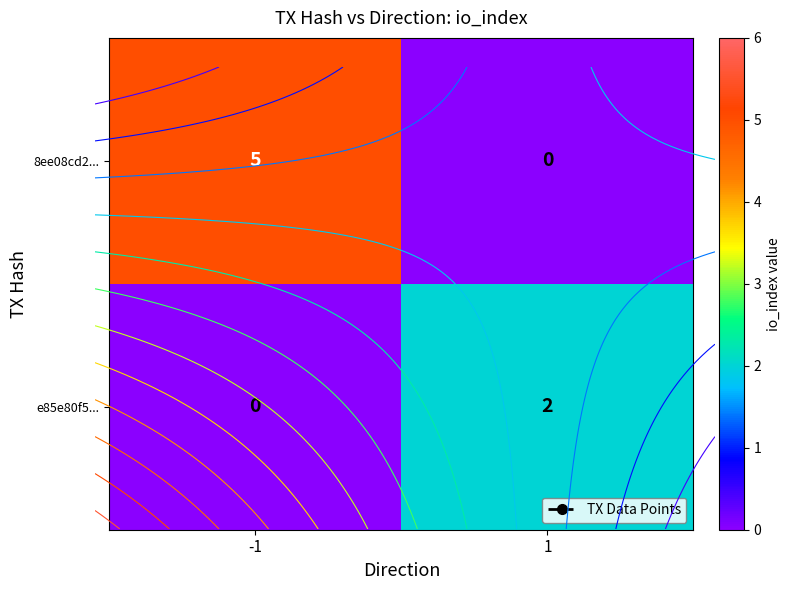

Which series has the largest total across all categories?

8ee08cd2...